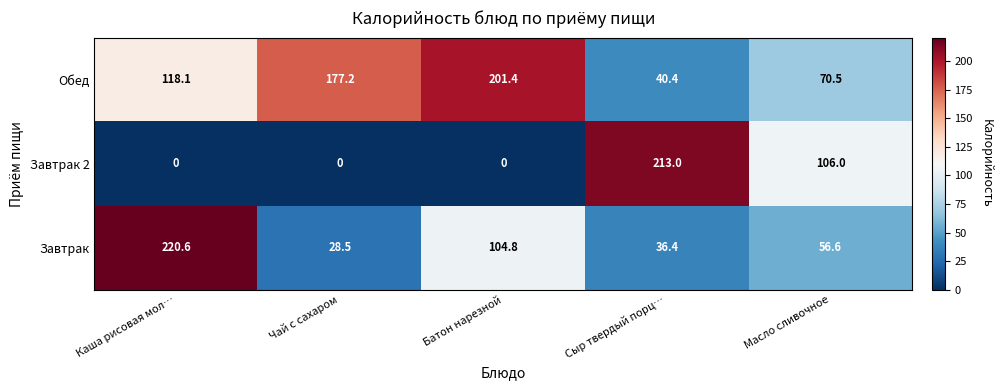

Reading left to right, list all the values displayed in this chart.

Обед: 118.1	177.2	201.4	40.4	70.5
Завтрак 2: 0.0	0.0	0.0	213.0	106.0
Завтрак: 220.6	28.5	104.8	36.4	56.6